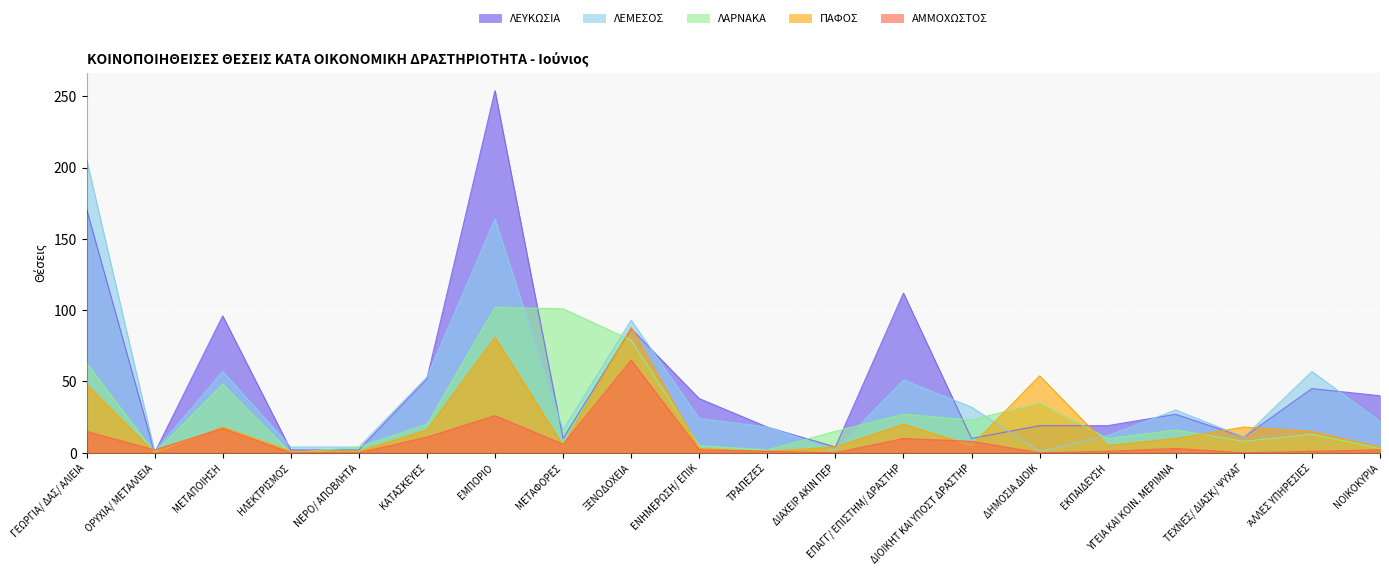

What is the difference between the ΠΑΦΟΣ values at ΚΑΤΑΣΚΕΥΕΣ and ΥΓΕΙΑ ΚΑΙ ΚΟΙΝ. ΜΕΡΙΜΝΑ?

6